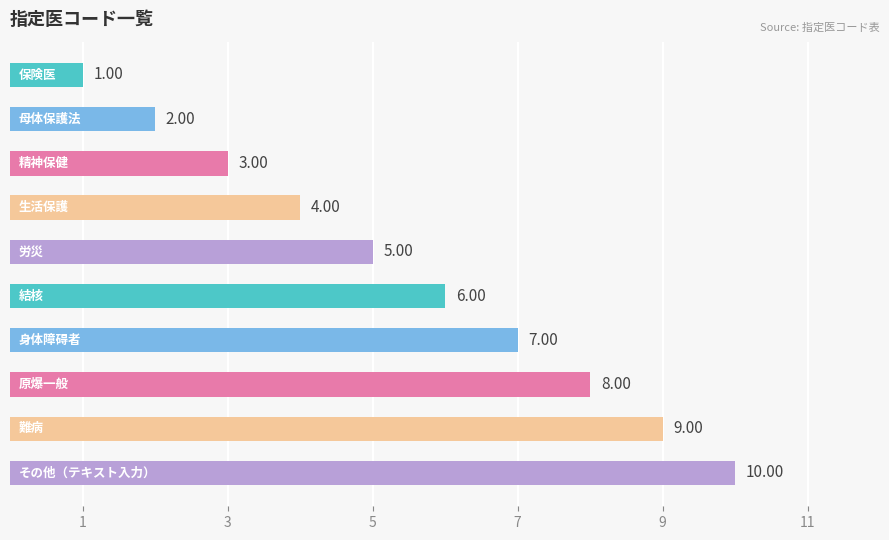

Does the chart contain stacked bars?

No